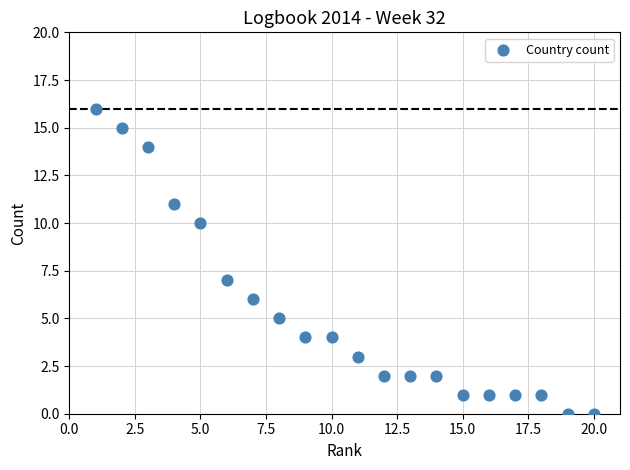

What Y value in the scatter plot is closest to 8?

7